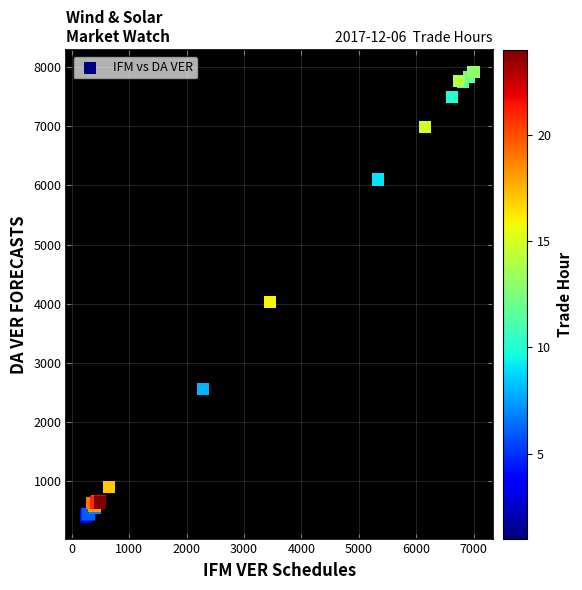

What Y value in the scatter plot is closest to 4161?

4031.0